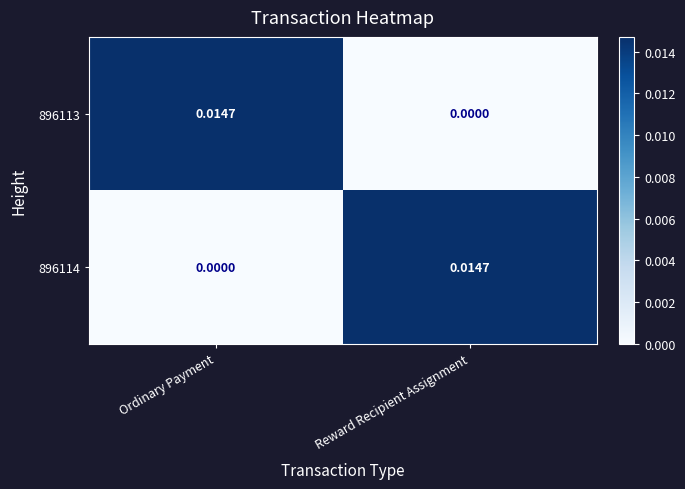

Rank the categories by 896113 value from highest to lowest.

Ordinary Payment, Reward Recipient Assignment